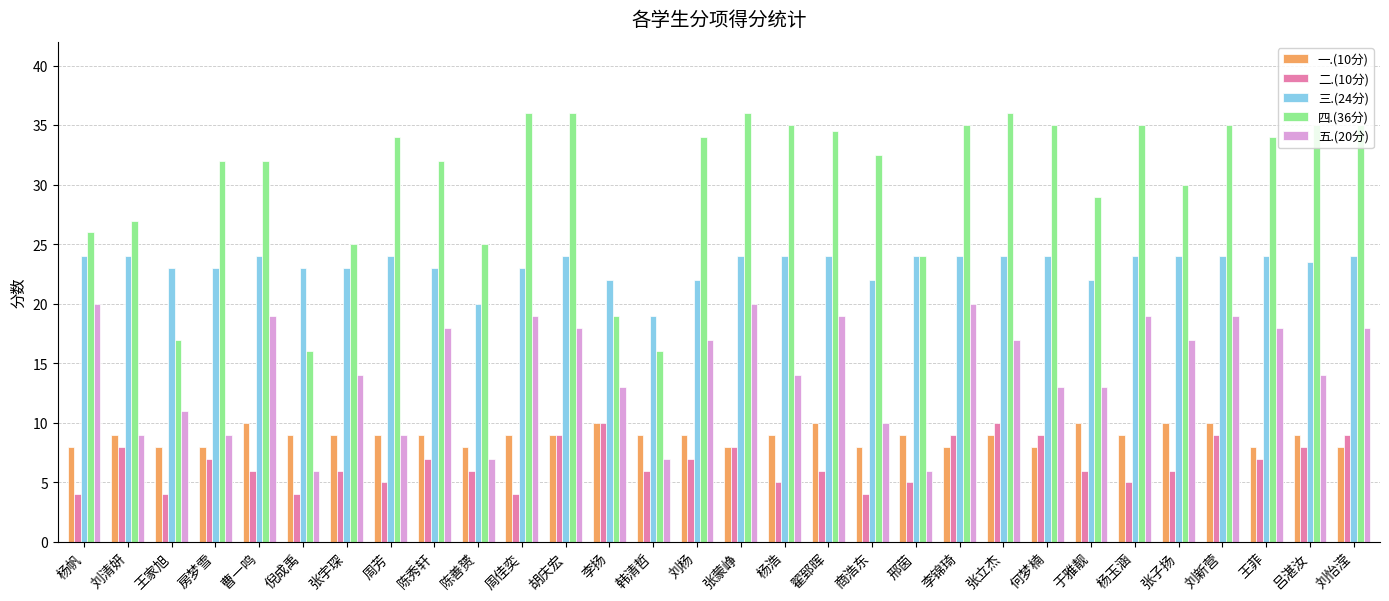

Is the value of 五.(20分) at 房梦雪 greater than the value of 四.(36分) at 王家旭?

No